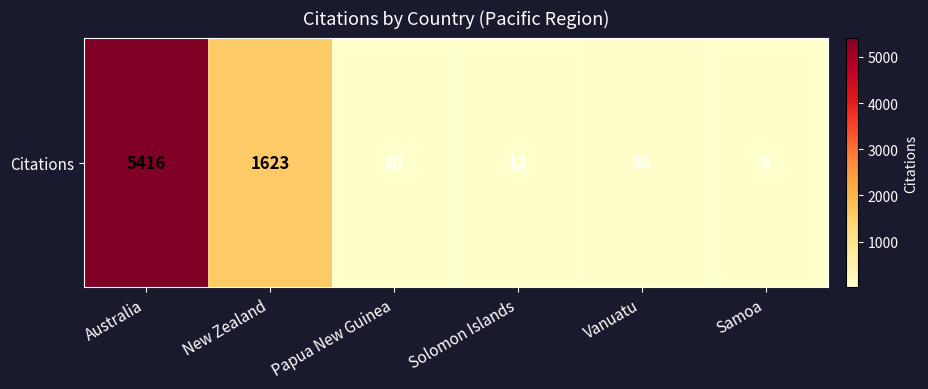

Reading right to left, list all the values displayed in this chart.

9	36	12	10	1623	5416